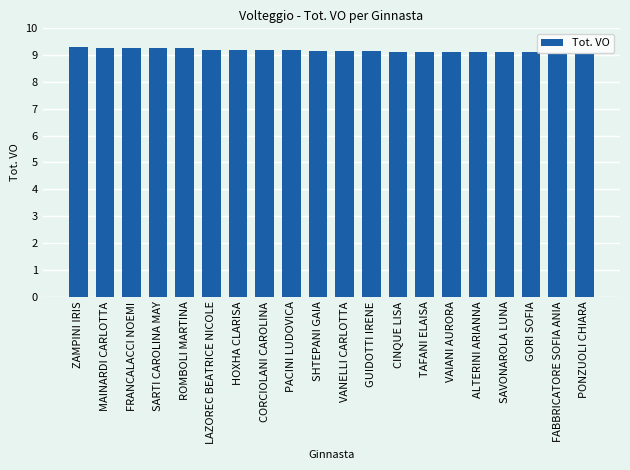

What is the maximum value shown in the chart?

9.3